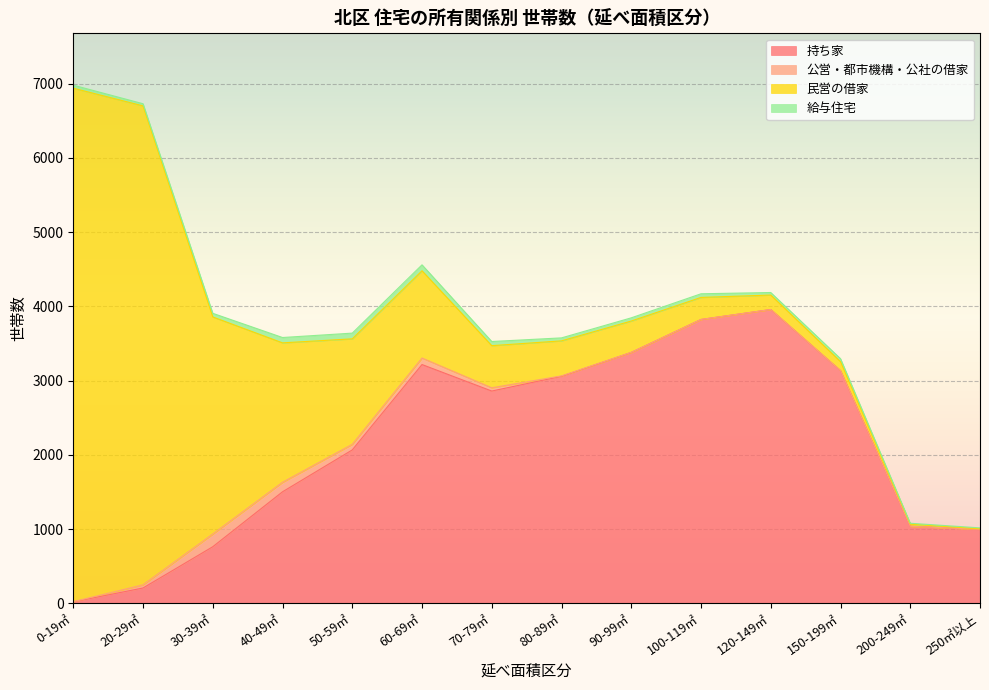

Rank the categories by 公営・都市機構・公社の借家 value from highest to lowest.

30-39㎡, 40-49㎡, 60-69㎡, 50-59㎡, 70-79㎡, 20-29㎡, 80-89㎡, 0-19㎡, 90-99㎡, 100-119㎡, 120-149㎡, 150-199㎡, 200-249㎡, 250㎡以上